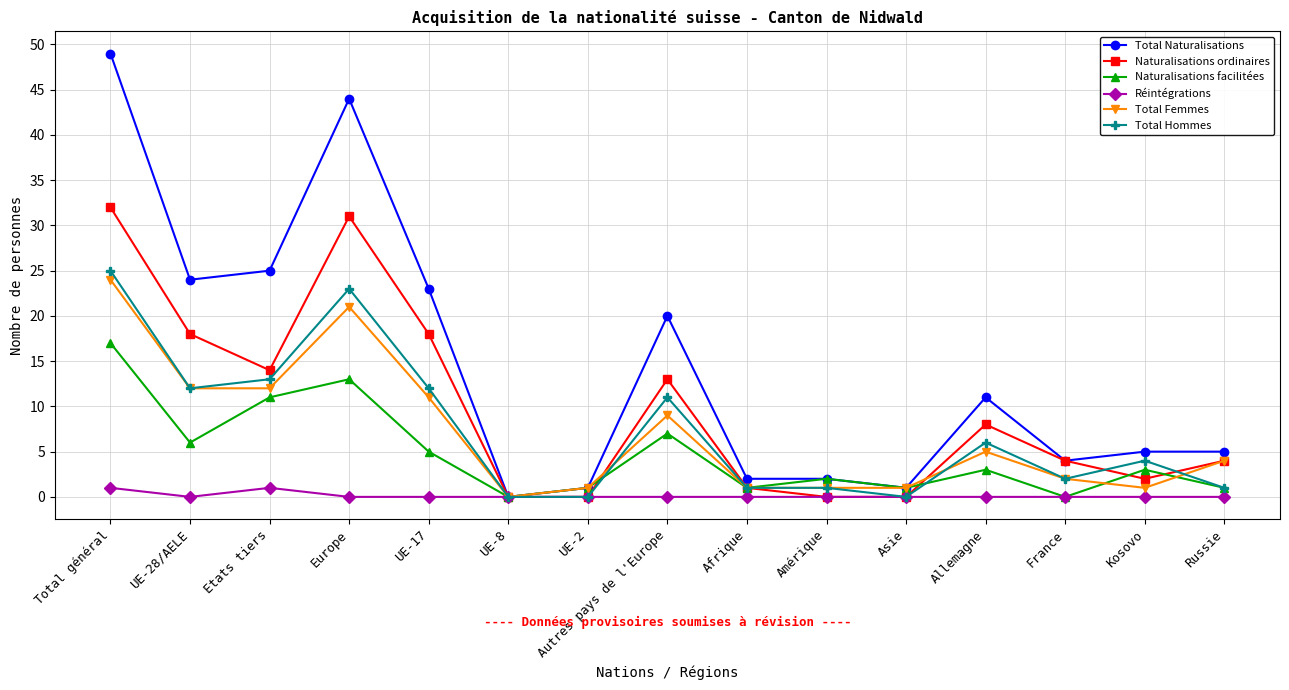

How many values in the Total Femmes series are below 4?

7